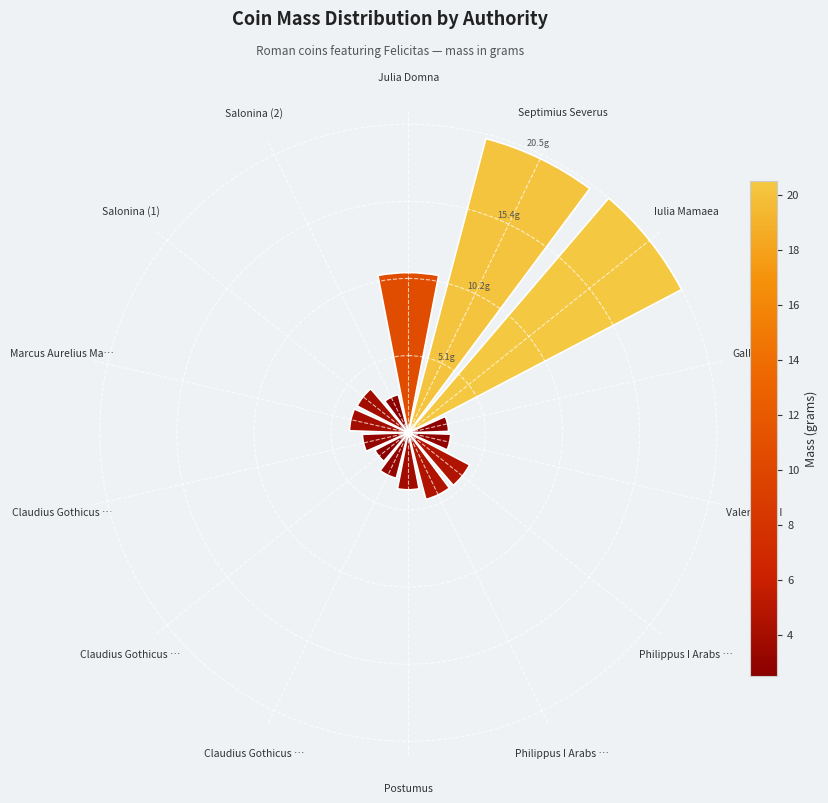

Rank the categories by value from highest to lowest.

Iulia Mamaea, Septimius Severus, Julia Domna, Philippus I Arabs …, Philippus I Arabs …, Marcus Aurelius Ma…, Salonina (1), Postumus, Claudius Gothicus …, Claudius Gothicus …, Valerianus I, Gallienus, Salonina (2), Claudius Gothicus …